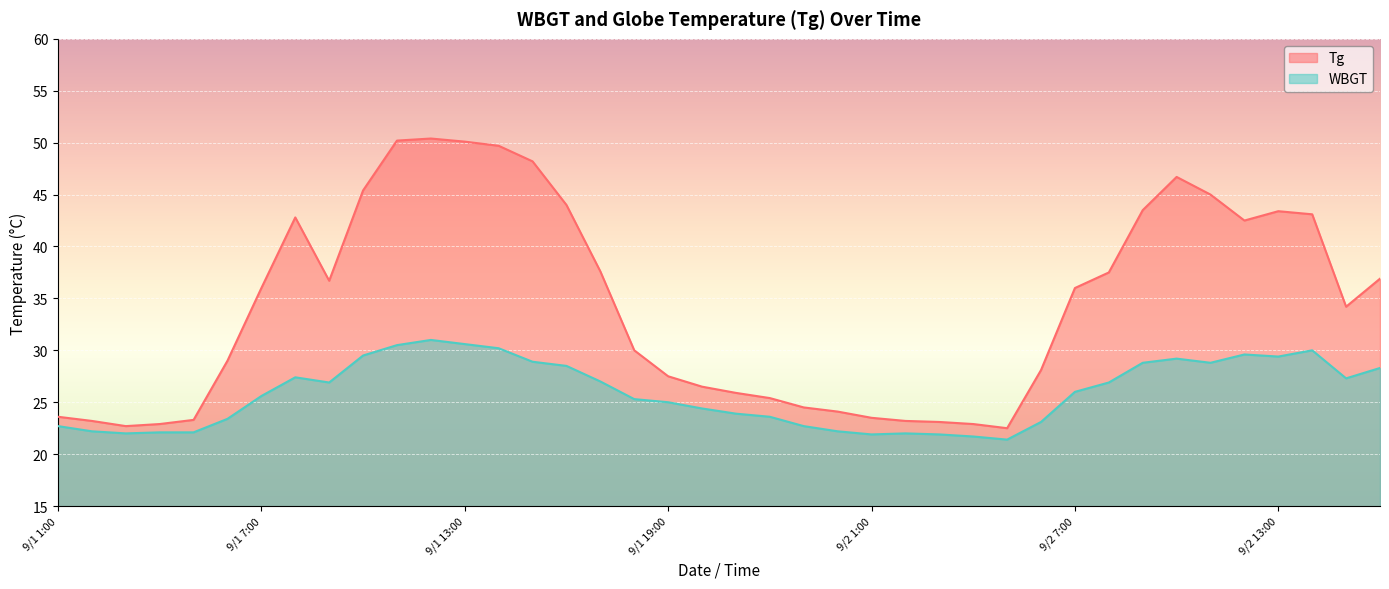

At which category does Tg reach its first local valley?

9/1 3:00